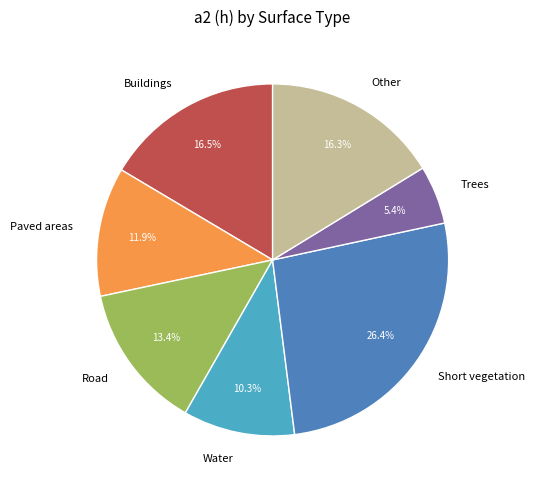

To the nearest percent, what is the average slice percentage?

14%